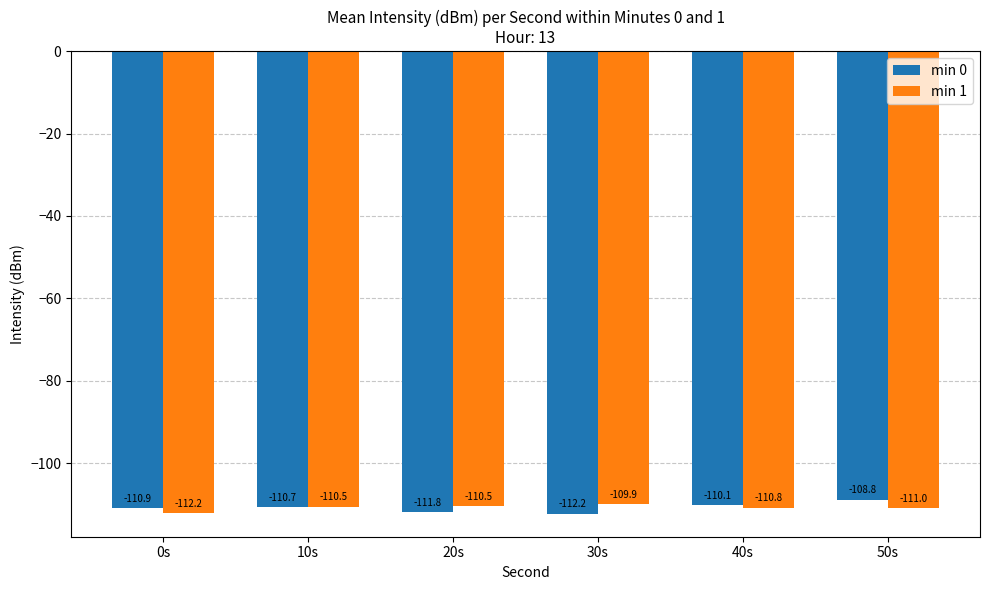

What is the sum of the min 0 values at 0s and 20s?

-222.7